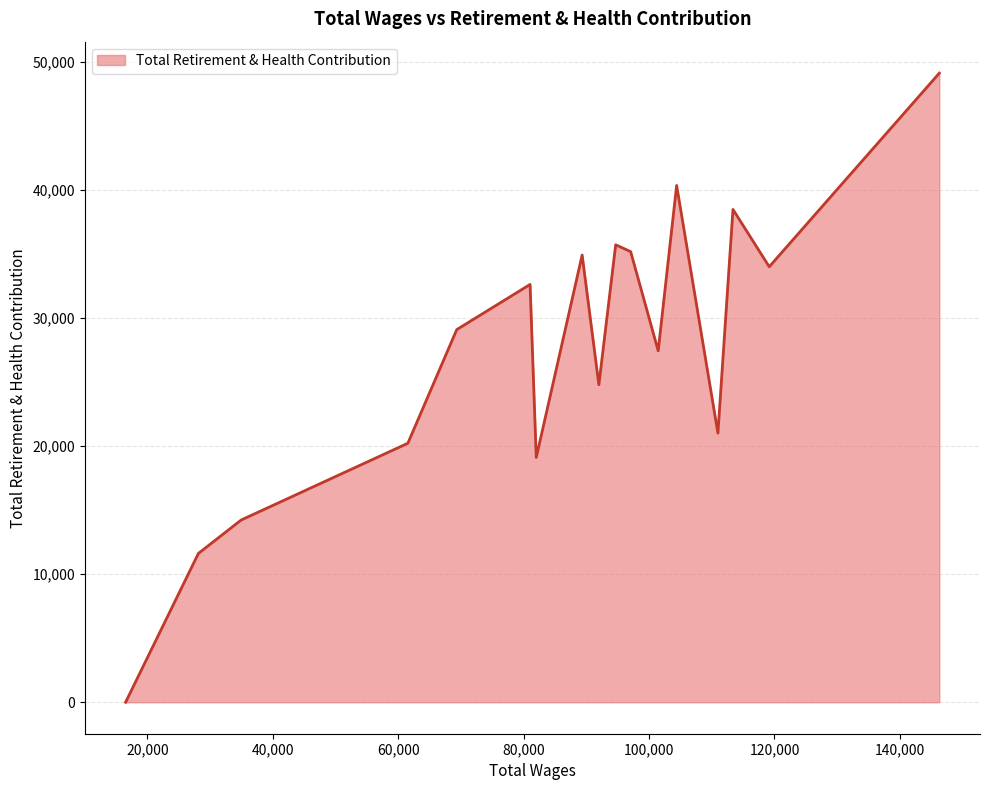

What is the maximum value shown in the chart?

49138